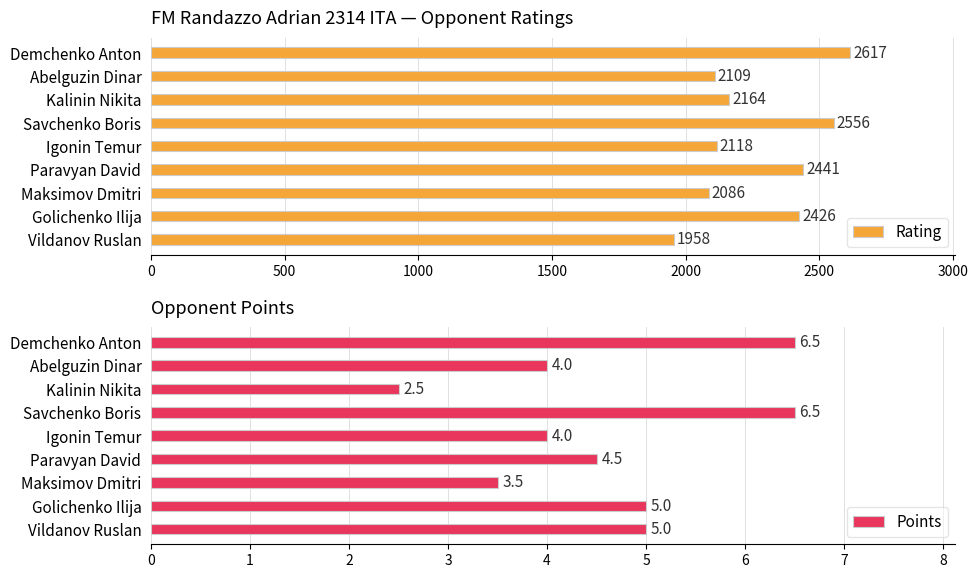

What is the lowest value of the Rating series?

1958